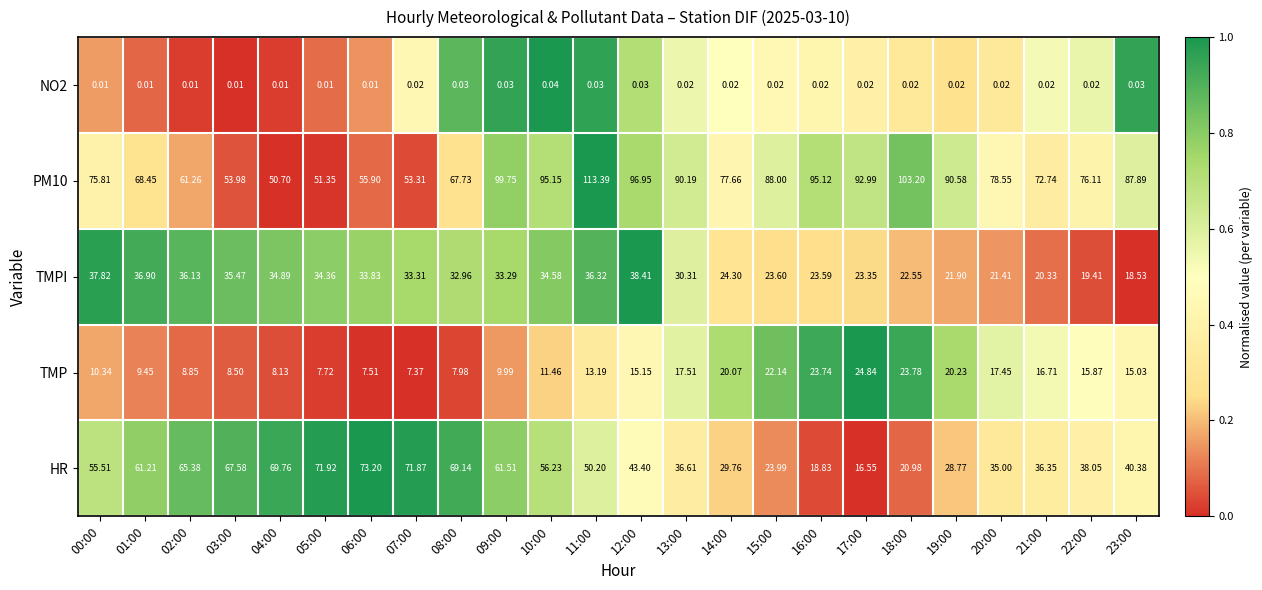

Which series changed the most between 10:00 and 13:00?

HR